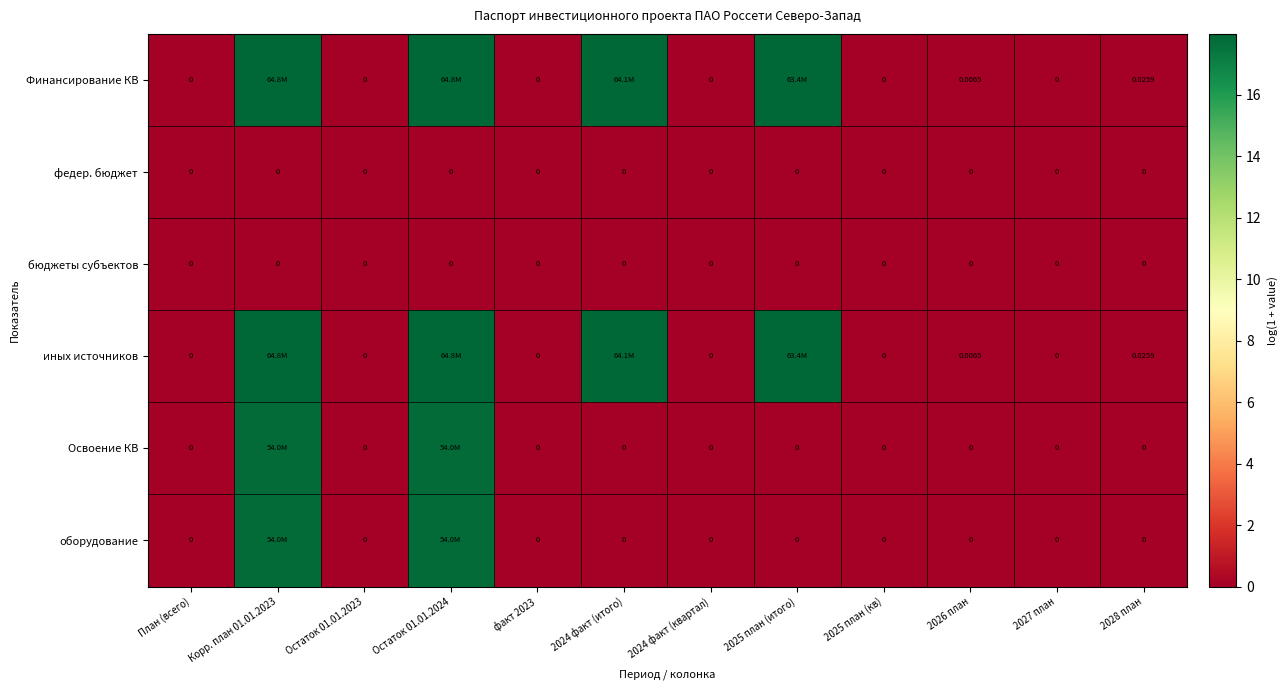

What is the total value across all series at 2025 план (итого)?

35.9